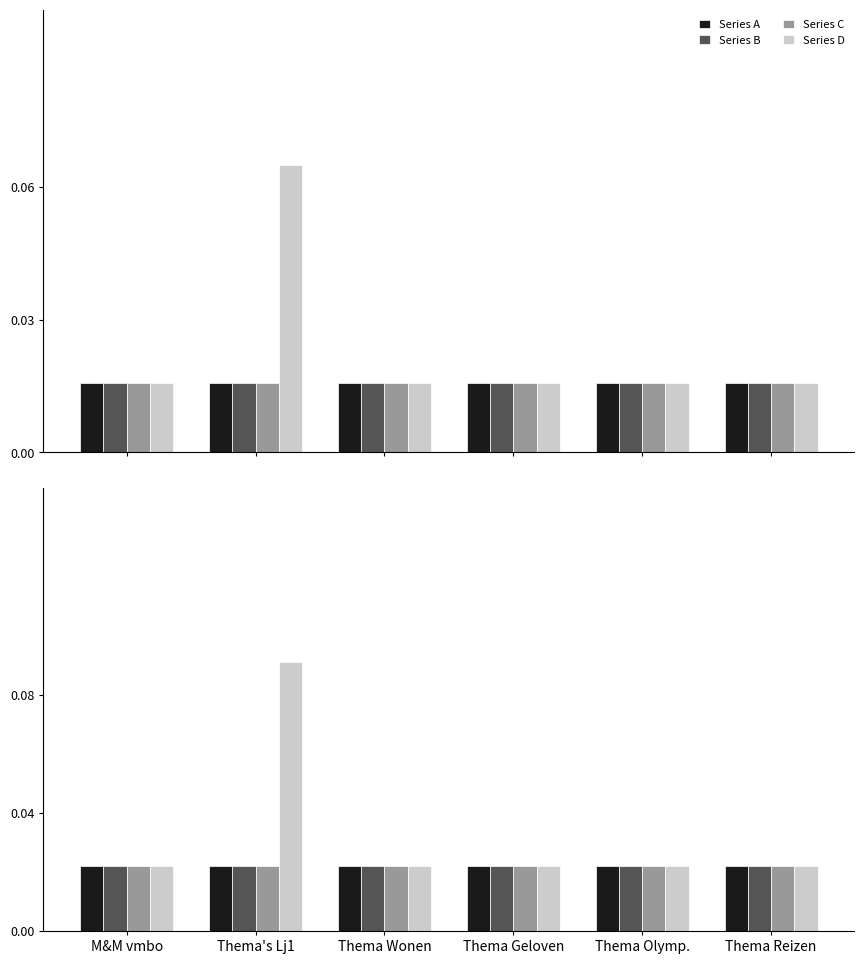

What is the sum of all Series D values?

0.2